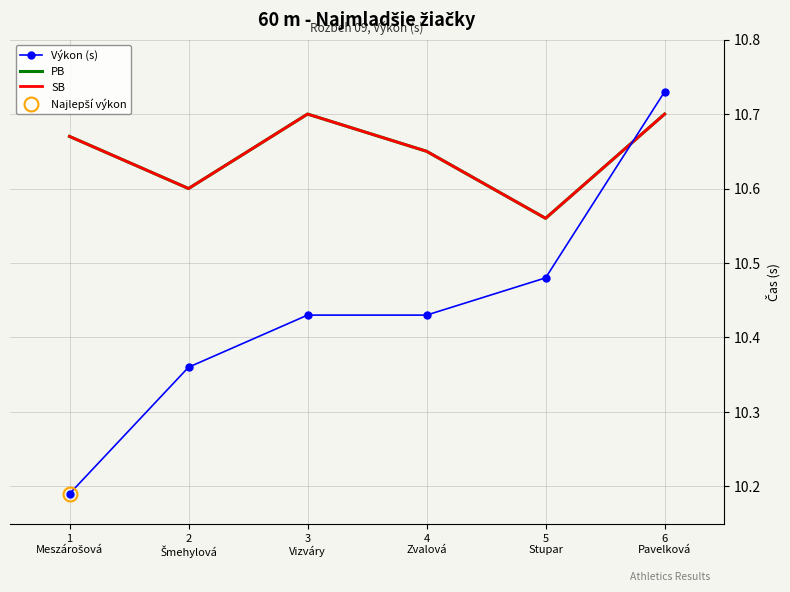

Reading right to left, list all the values displayed in this chart.

Výkon (s): 6
Pavelková=10.7	5
Stupar=10.5	4
Zvalová=10.4	3
Vizváry=10.4	2
Šmehylová=10.4	1
Meszárošová=10.2
PB: 6
Pavelková=10.7	5
Stupar=10.6	4
Zvalová=10.7	3
Vizváry=10.7	2
Šmehylová=10.6	1
Meszárošová=10.7
SB: 6
Pavelková=10.7	5
Stupar=10.6	4
Zvalová=10.7	3
Vizváry=10.7	2
Šmehylová=10.6	1
Meszárošová=10.7